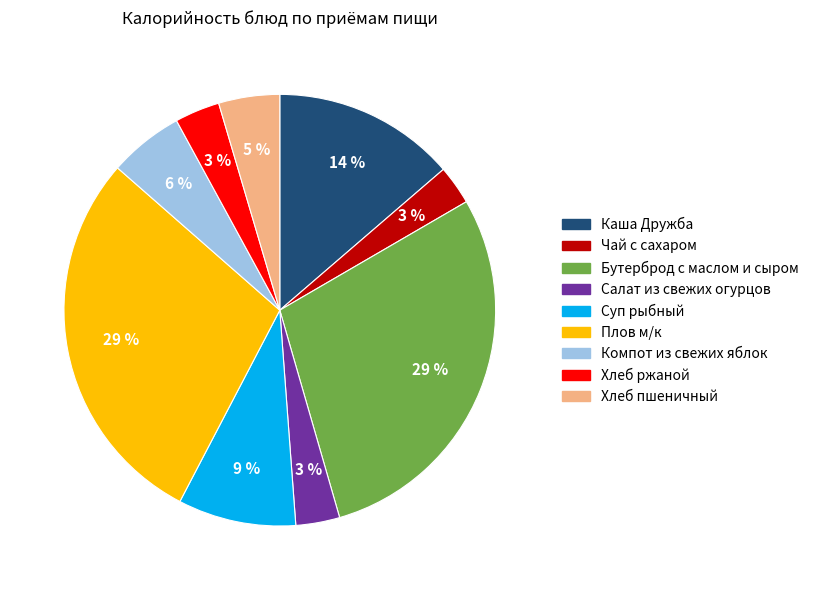

Between Компот из свежих яблок and Плов м/к, which is larger?

Плов м/к